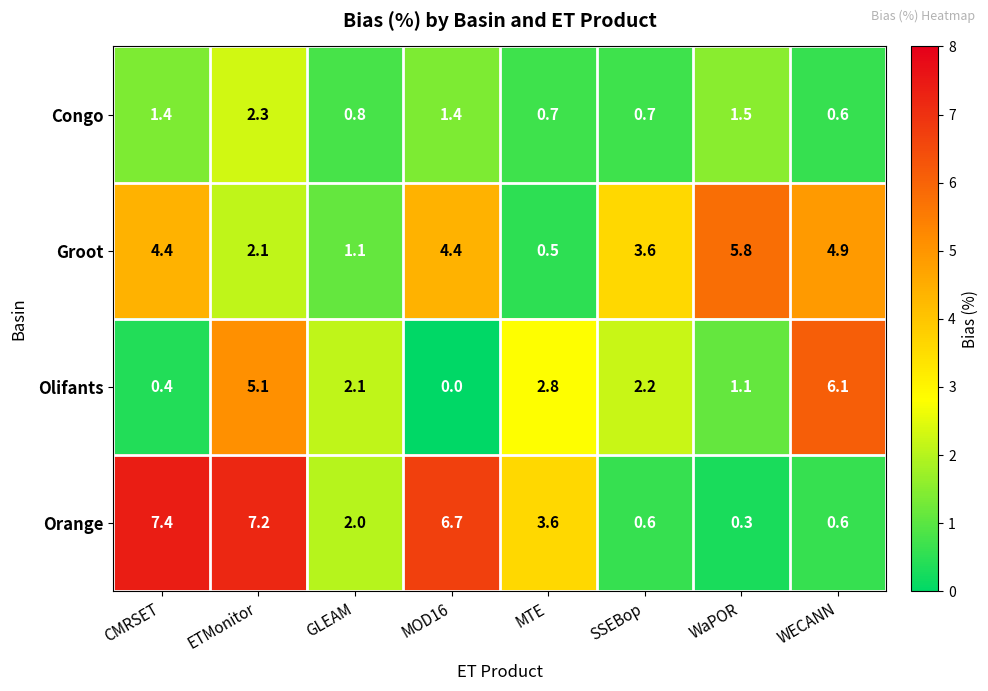

Between ETMonitor and GLEAM, which series saw the biggest shift?

Orange